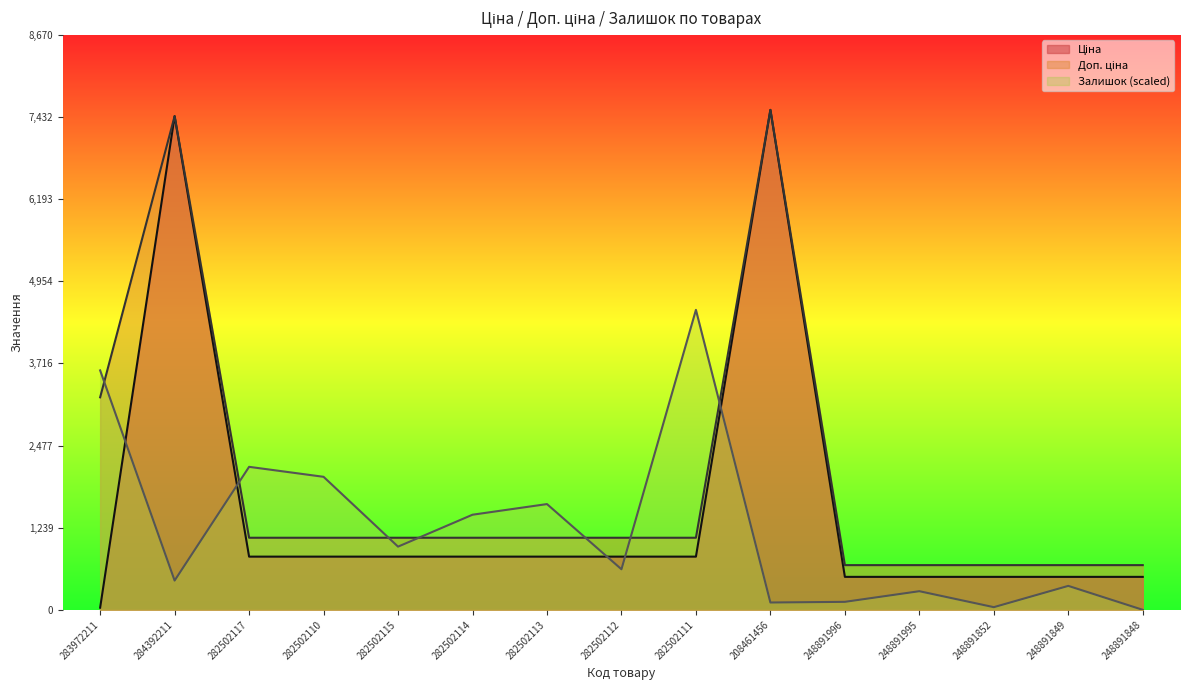

Between 208461456 and 248891848, which series saw the biggest shift?

Ціна